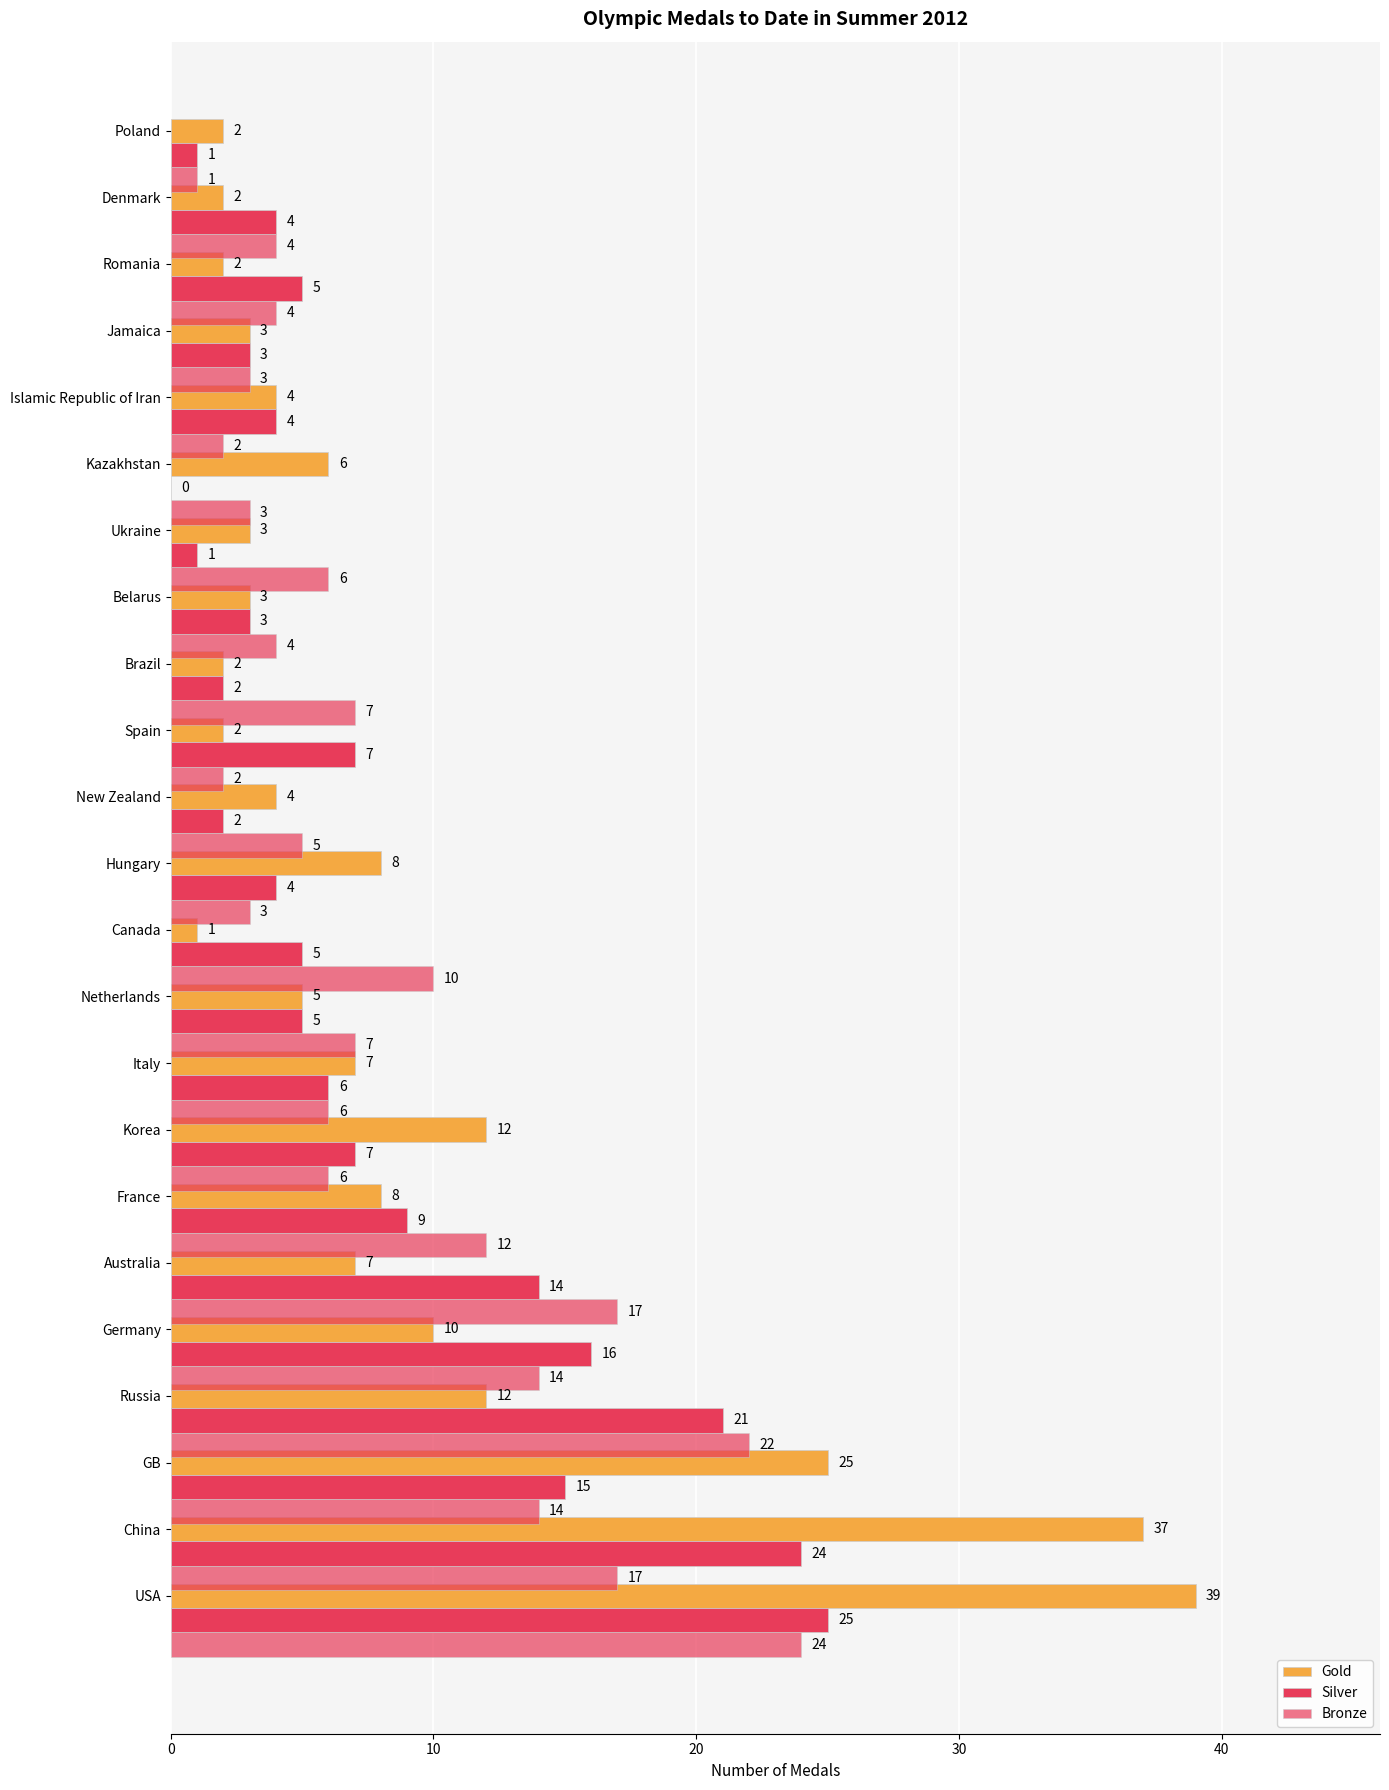

How many categories are shown in the chart?

23